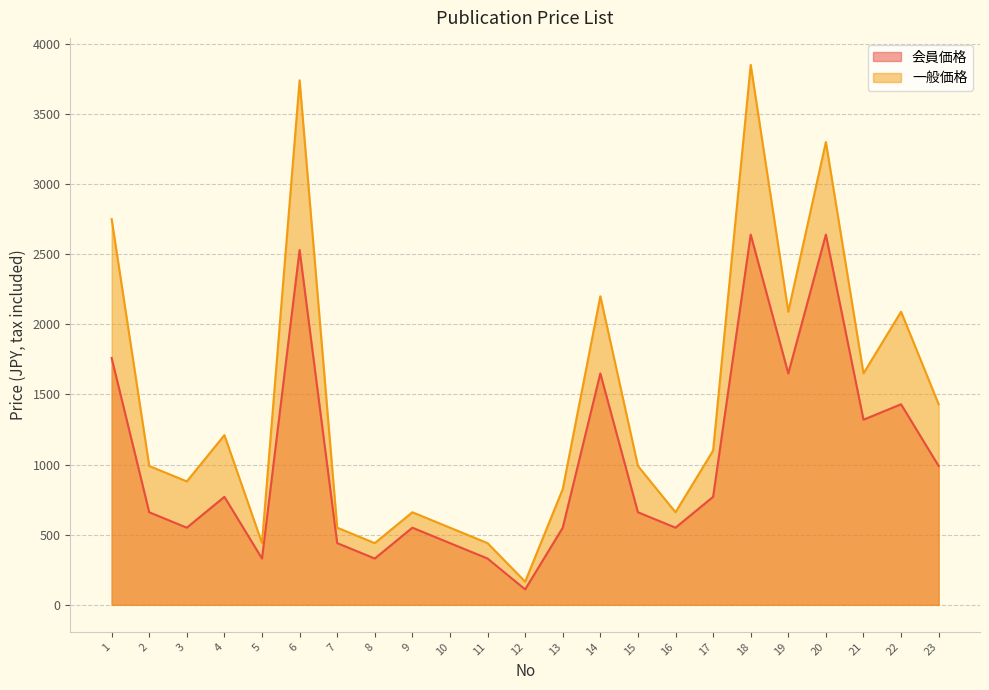

What is the value of the 会員価格 point at the 18th from the left?

2640